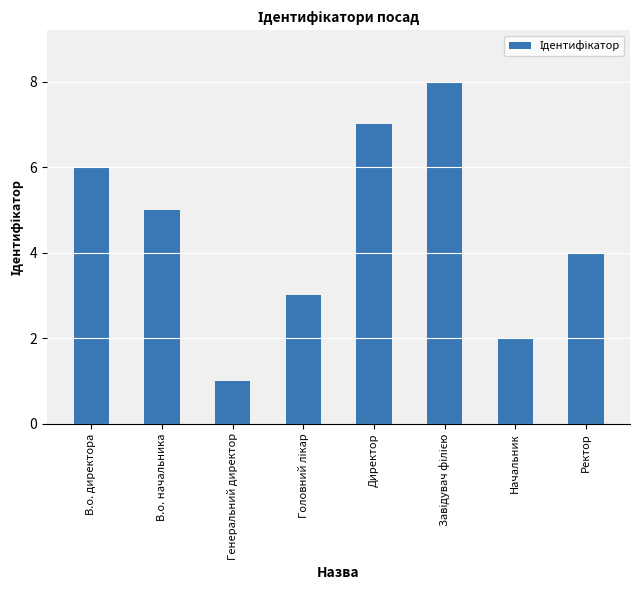

Which label corresponds to the smallest value in the chart?

Генеральний директор